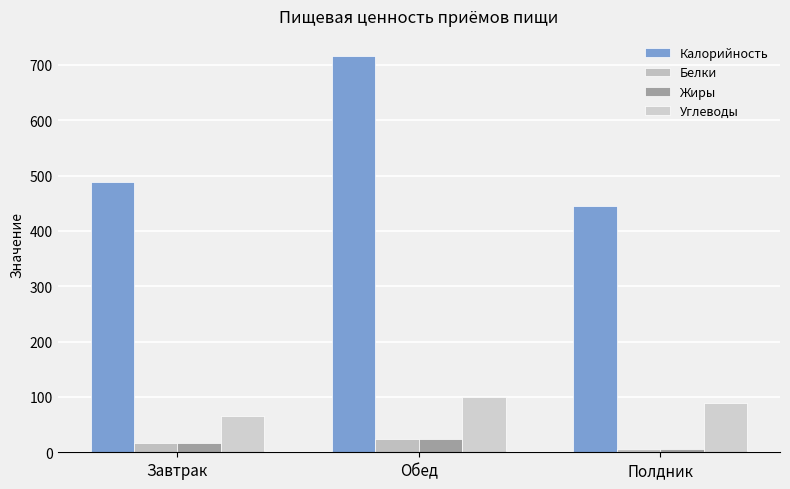

At Завтрак, list the series in order from largest to smallest.

Калорийность, Углеводы, Жиры, Белки